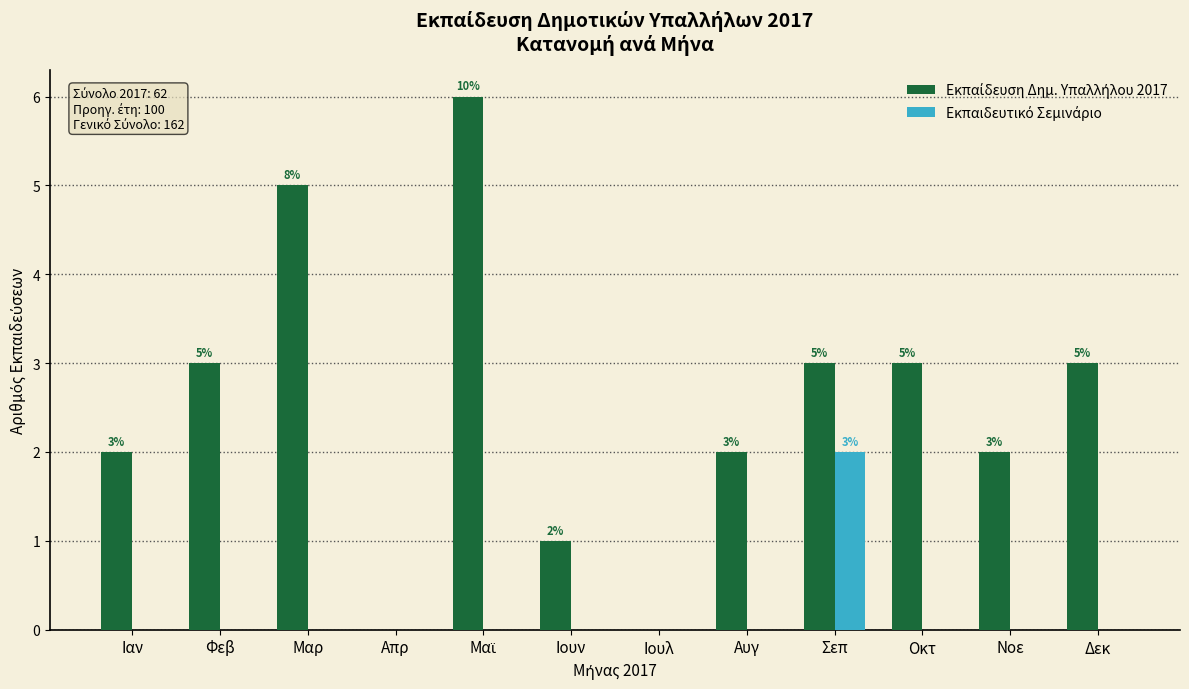

What is the total value across all series at Μαρ?

5